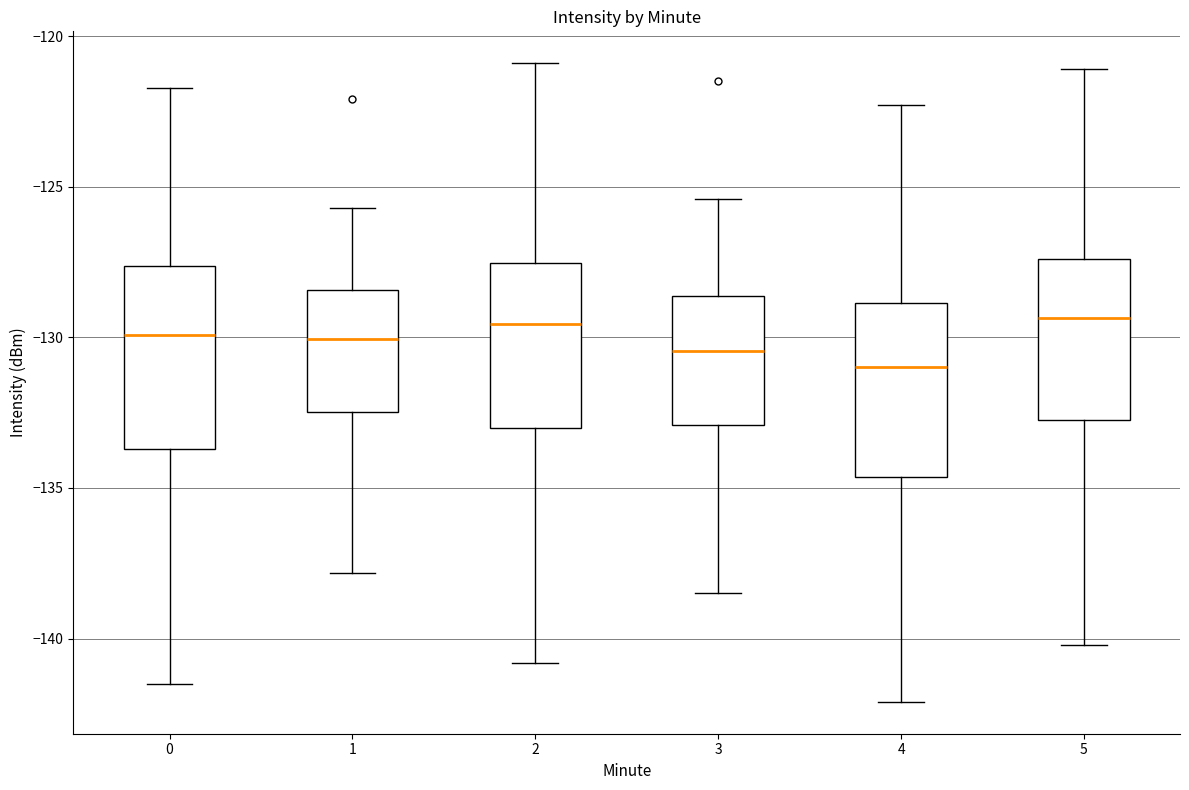

Where does the upper whisker of the box at x = 5 end on the y-axis? The values are not printed on the chart, so give them approximately, as read against the axis.

-121.0